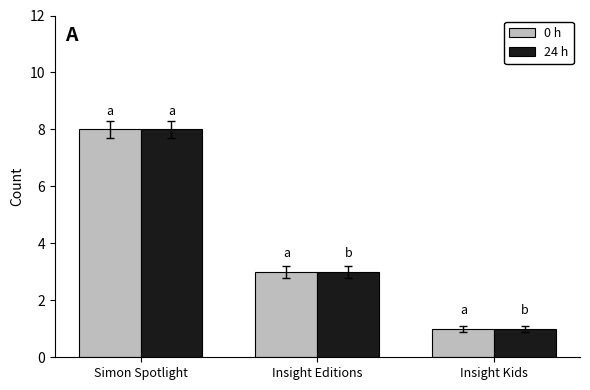

The 24 h series shows 4 at Simon Spotlight. True or false?

False